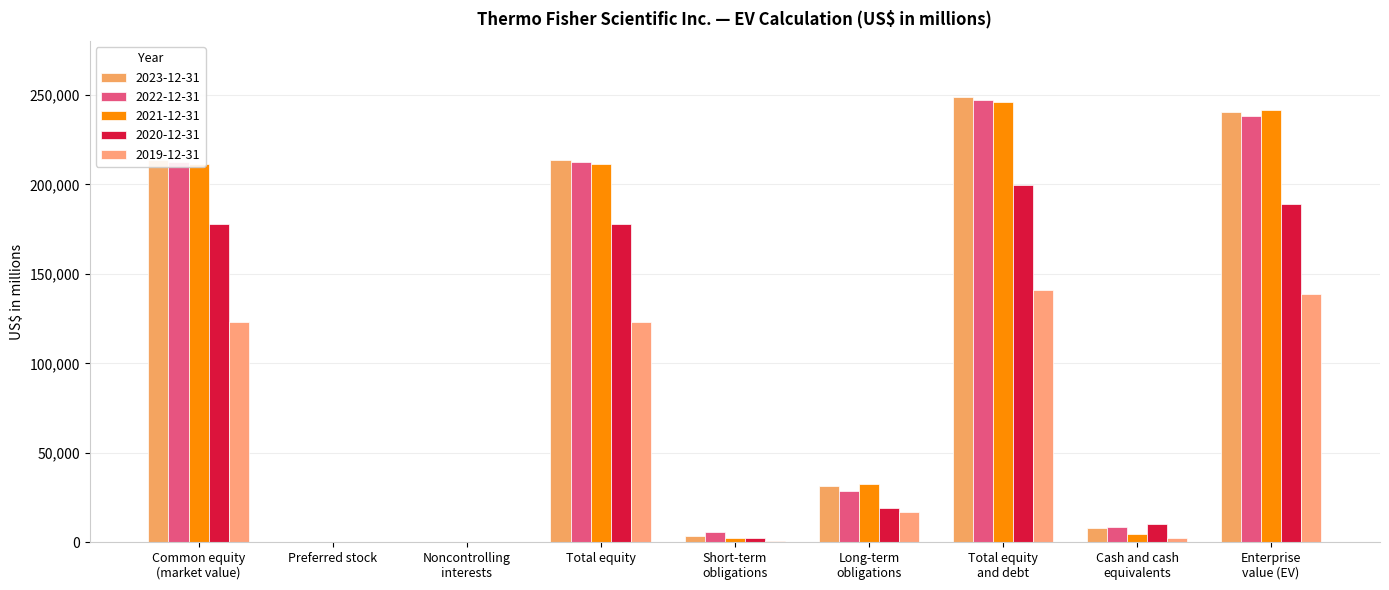

What is the difference between the maximum and minimum values in the 2021-12-31 series?

246242